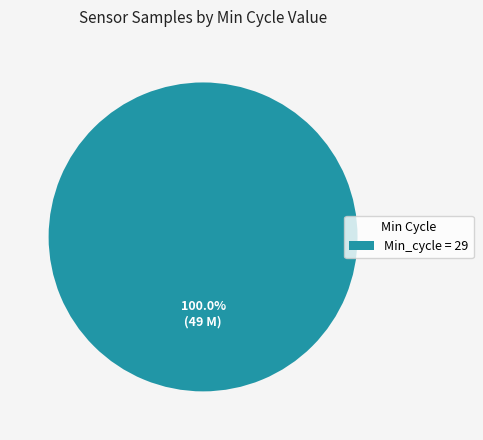

How many segments does this pie chart have?

1